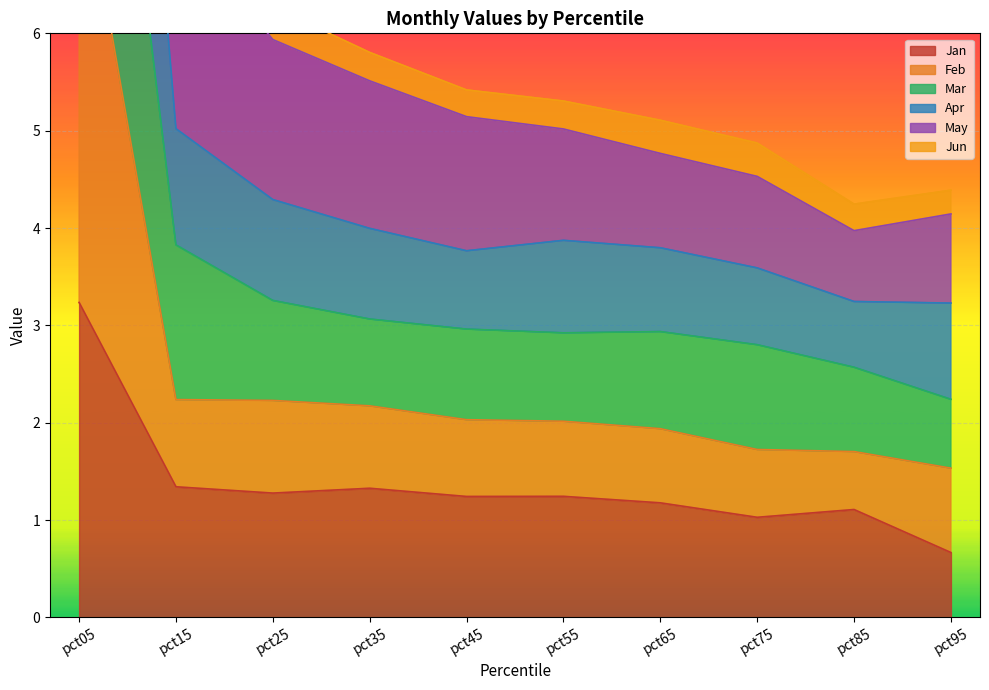

True or false: May and Feb cross at least once.

False